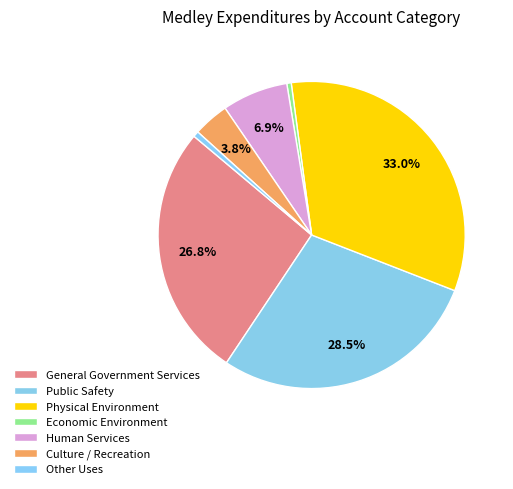

To the nearest percent, what is the difference between the Economic Environment and Public Safety slice percentages?

28%